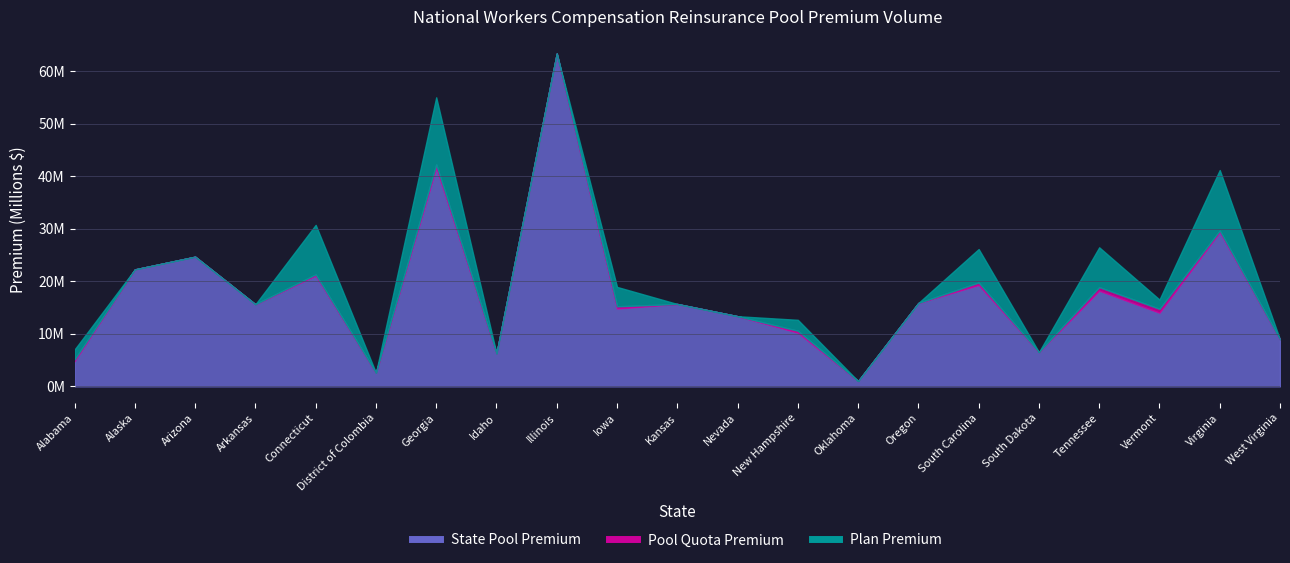

At which category does the chart reach its peak across all series?

Illinois